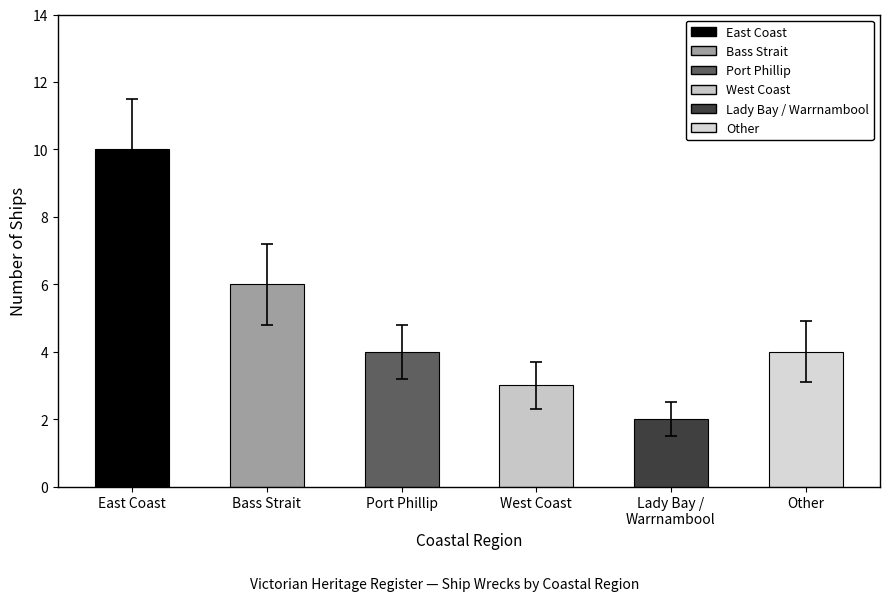

Approximately how many times larger is the value at East Coast compared to Bass Strait?

1.7